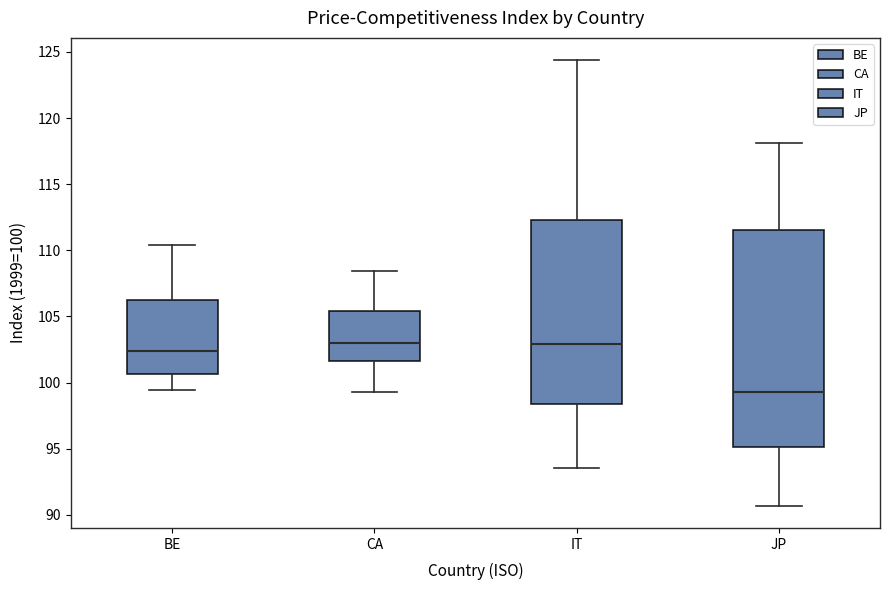

Reading left to right, transcribe this box plot: for each box, give where its median line is, the range the box spans, and where its two whiskers end, as read against the y-axis. The values are not printed on the chart, so give them approximately, as read against the axis.

BE: median 102.5, box 100.5 to 106.5, whiskers 99.5 to 110.5
CA: median 103.0, box 101.5 to 105.5, whiskers 99.5 to 108.5
IT: median 103.0, box 98.5 to 112.5, whiskers 93.5 to 124.5
JP: median 99.5, box 95.0 to 111.5, whiskers 90.5 to 118.0